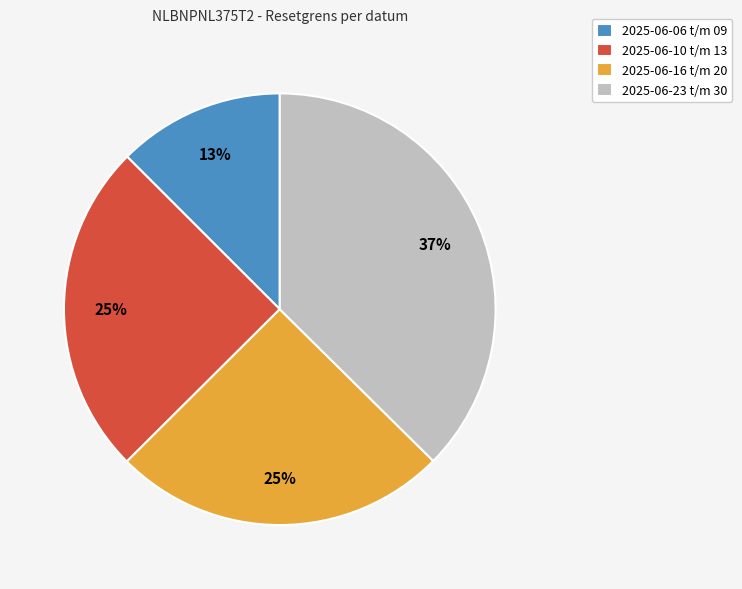

How many slices are in this pie chart?

4